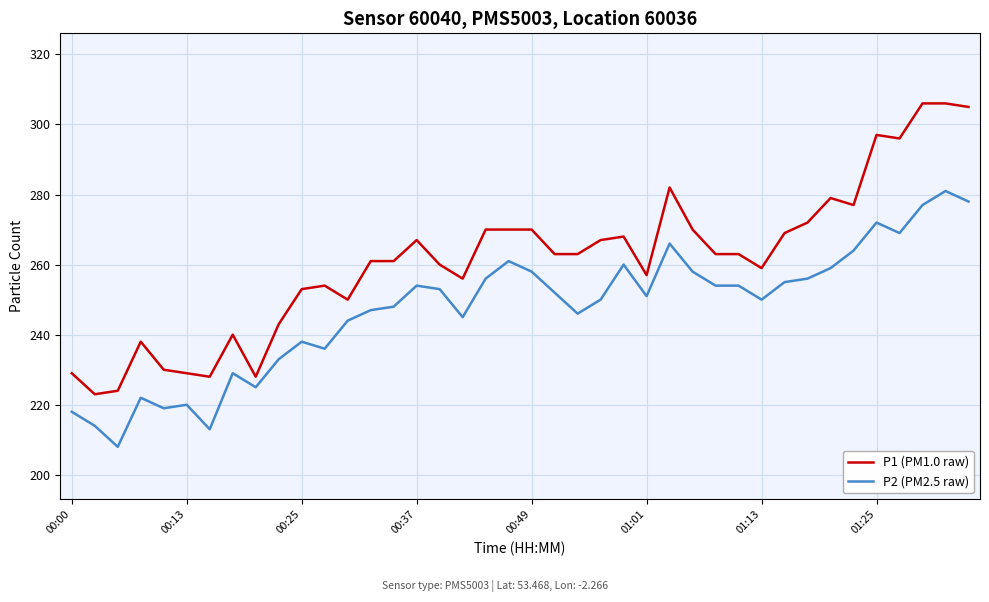

What is the average value of the P2 (PM2.5 raw) series?

247